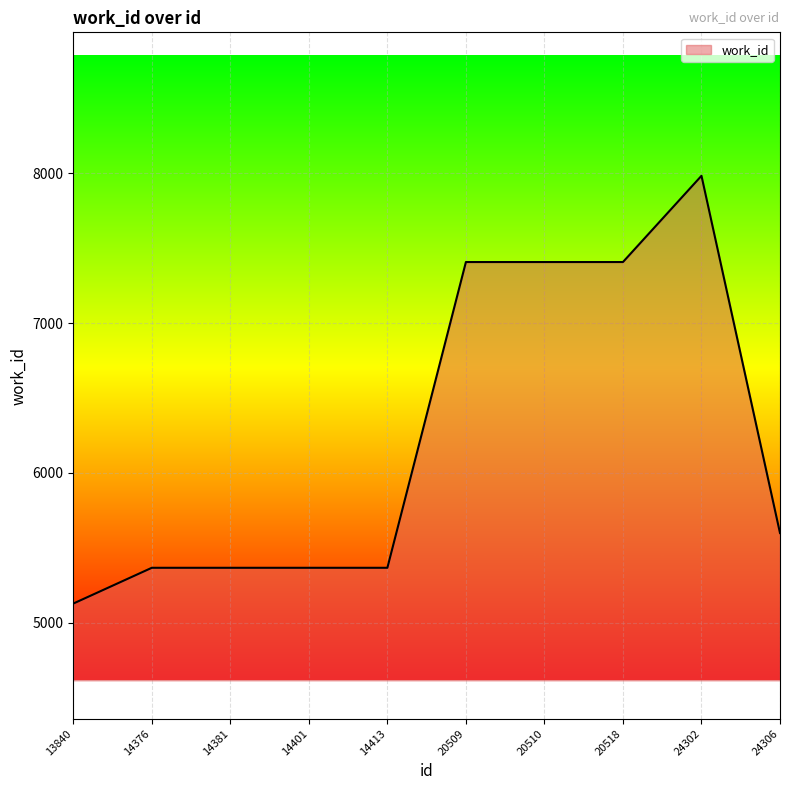

How many lines are shown in the chart?

1